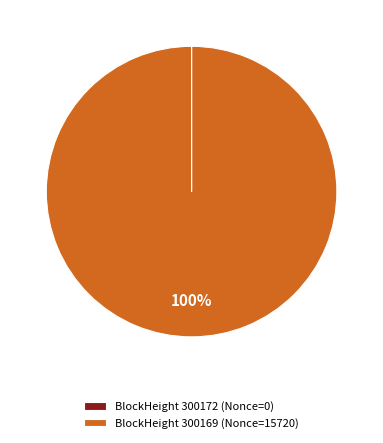

Which slice is the largest?

BlockHeight 300169 (Nonce=15720)